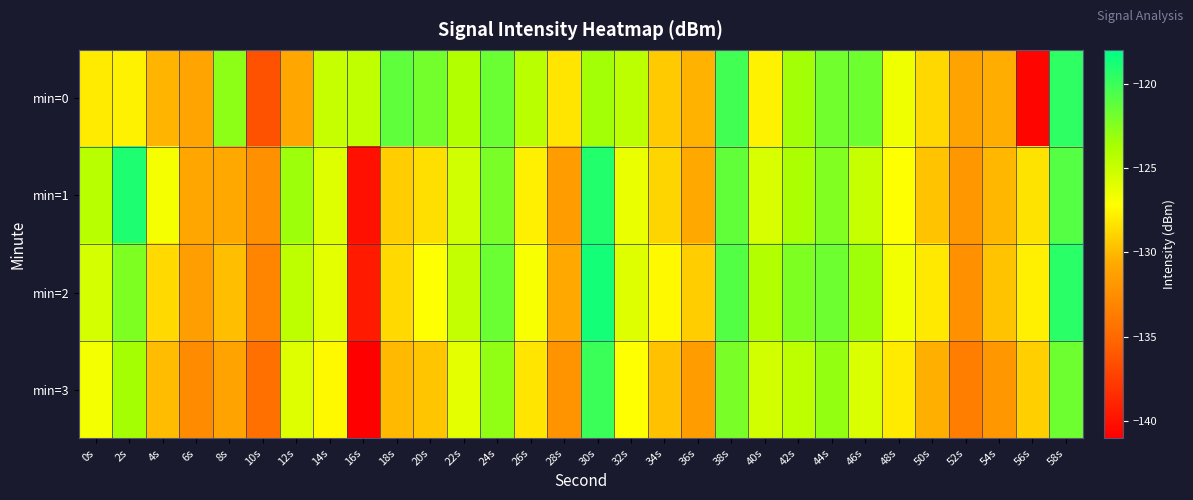

What is the total value across all series at 50s?

-516.9